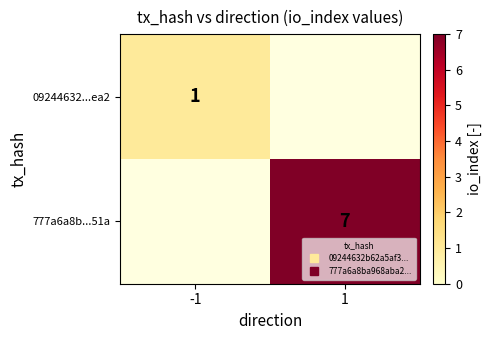

Which has a higher value, 1 or -1?

-1